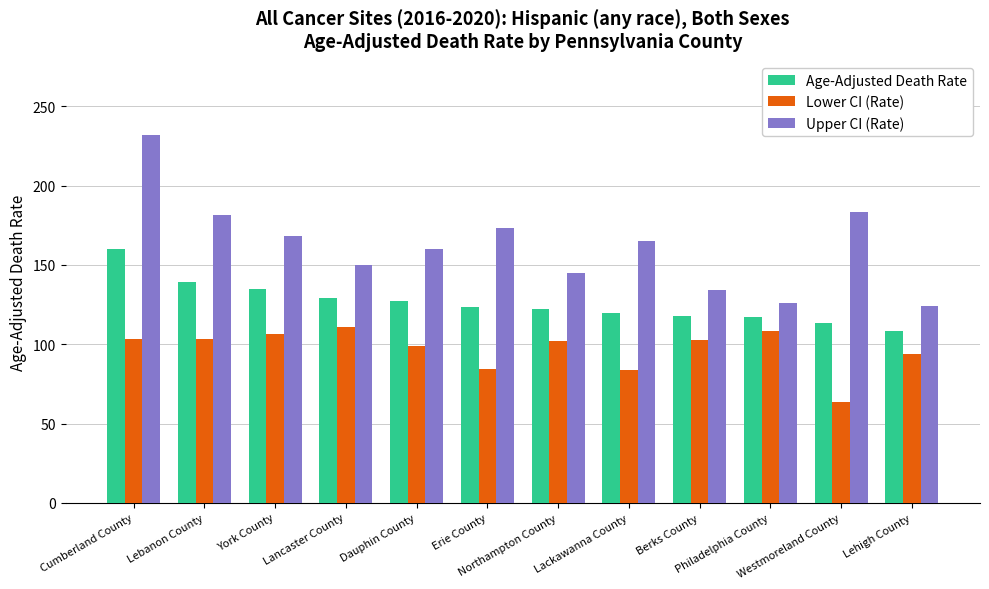

At how many categories does at least one series exceed 93?

12